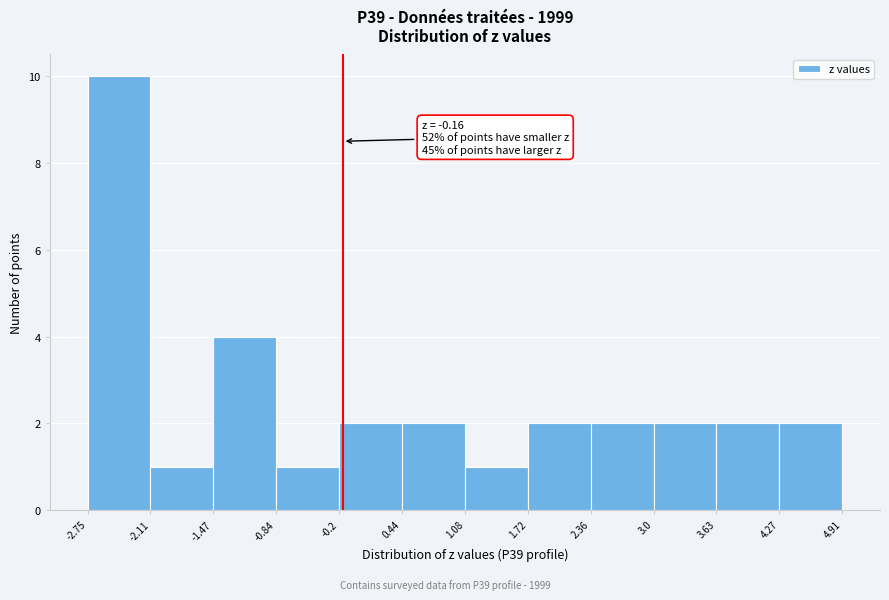

Over which range of the x-axis is the bar tallest?

-2.75 to -2.11